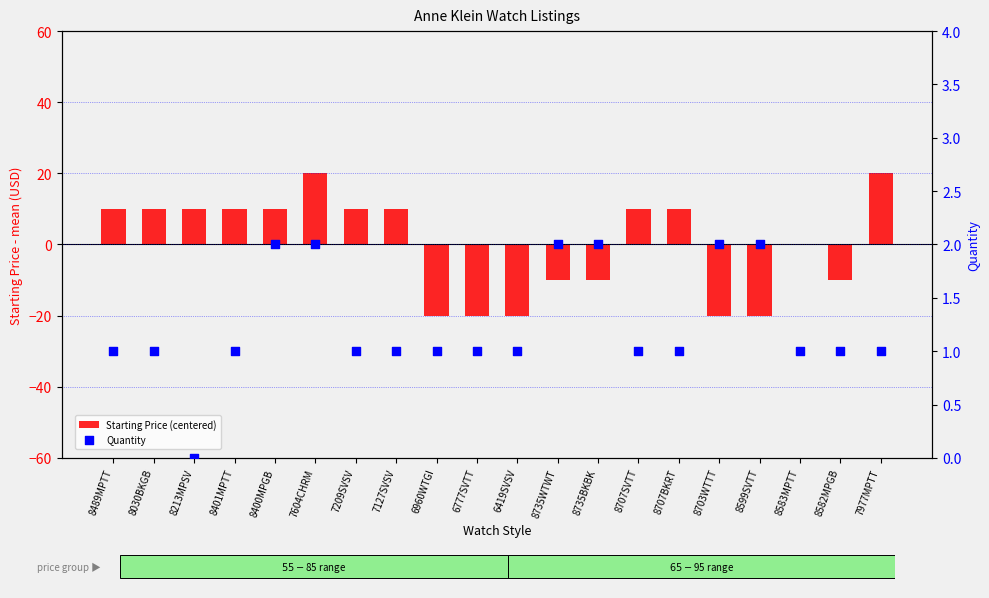

Which series has the largest total across all categories?

Quantity